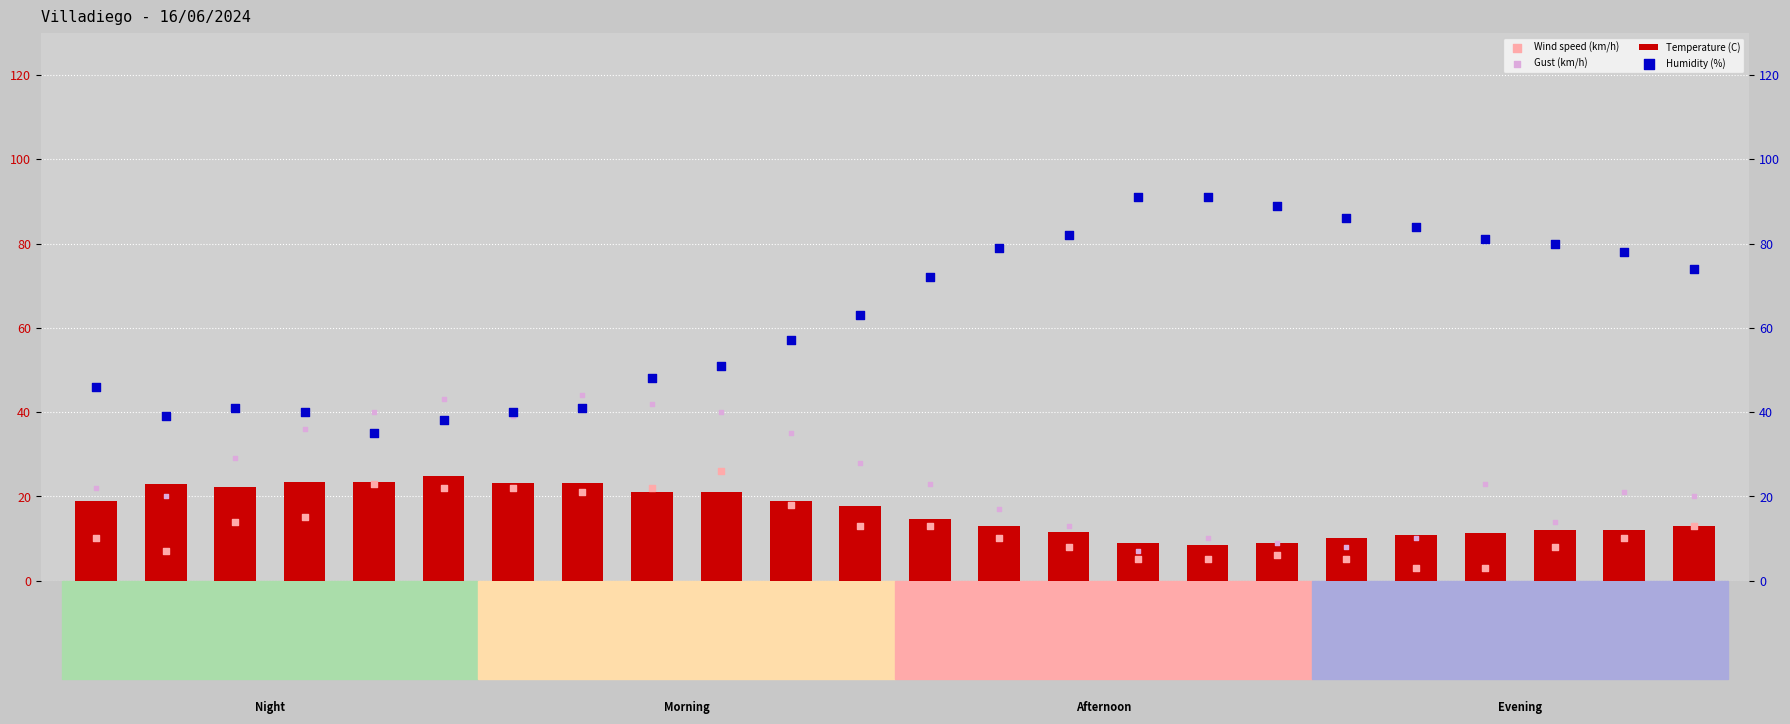

Which series contains the lowest Y value?

Wind speed (km/h)